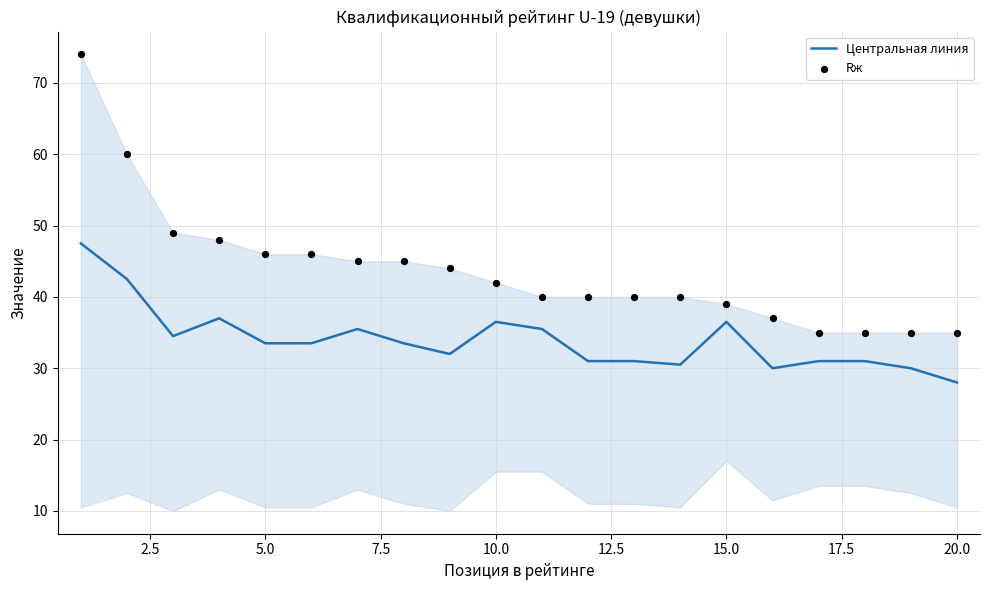

At how many categories does at least one series exceed 54?

2